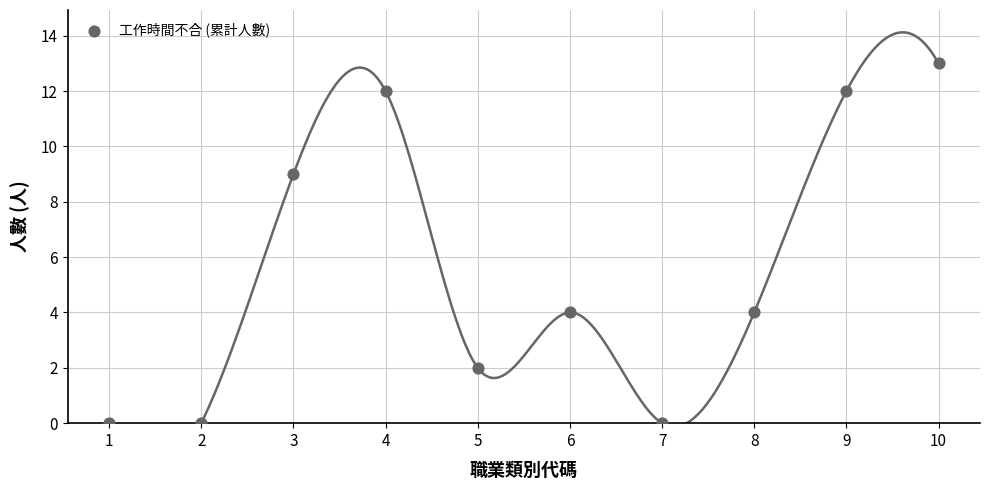

What is the average X value?

6